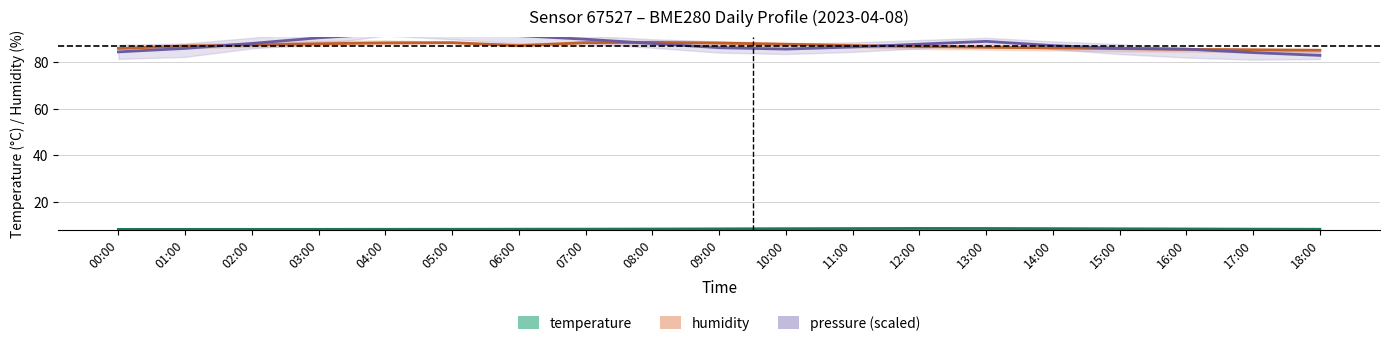

Rank the series at 15:00 from highest to lowest value.

pressure (scaled), humidity, temperature